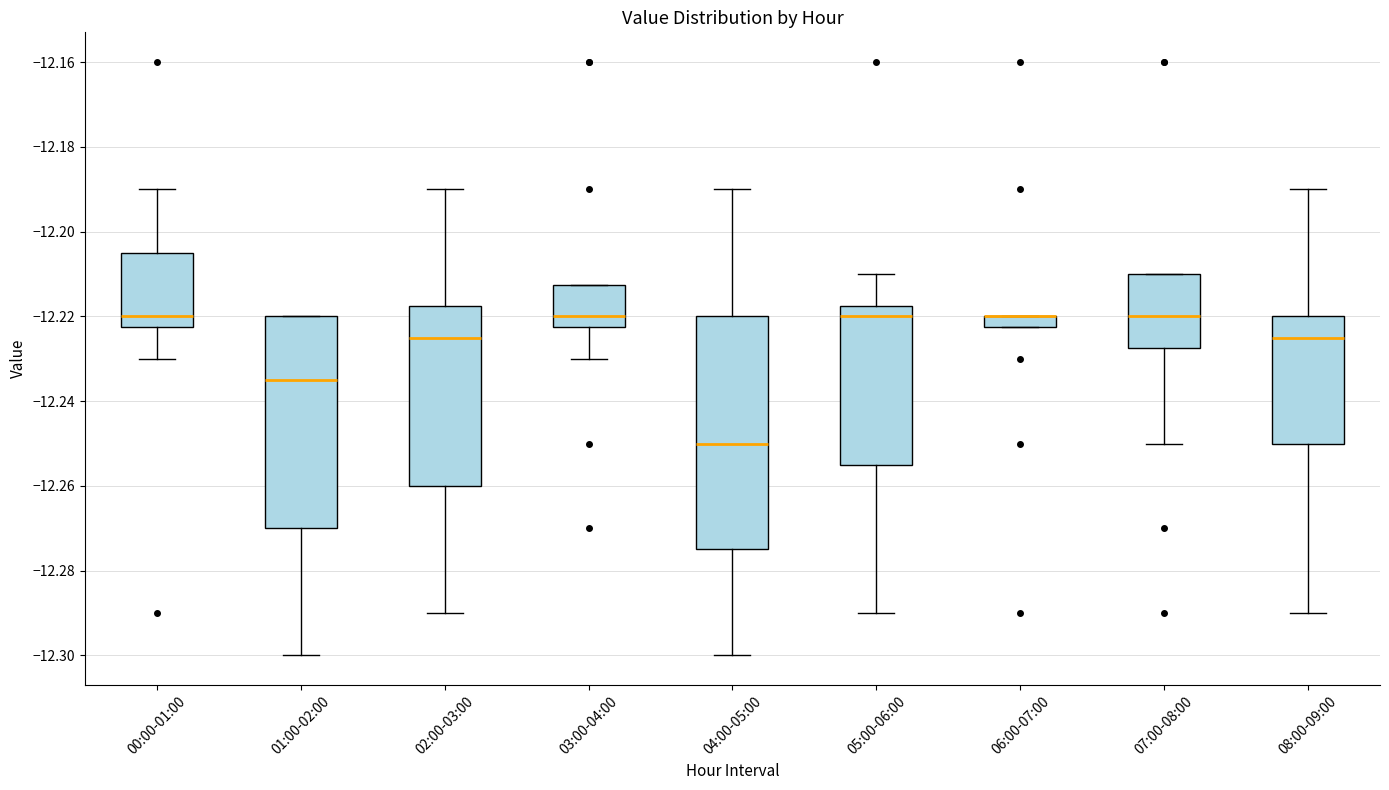

Which box is the tallest, from its lower edge to its upper edge?

04:00-05:00